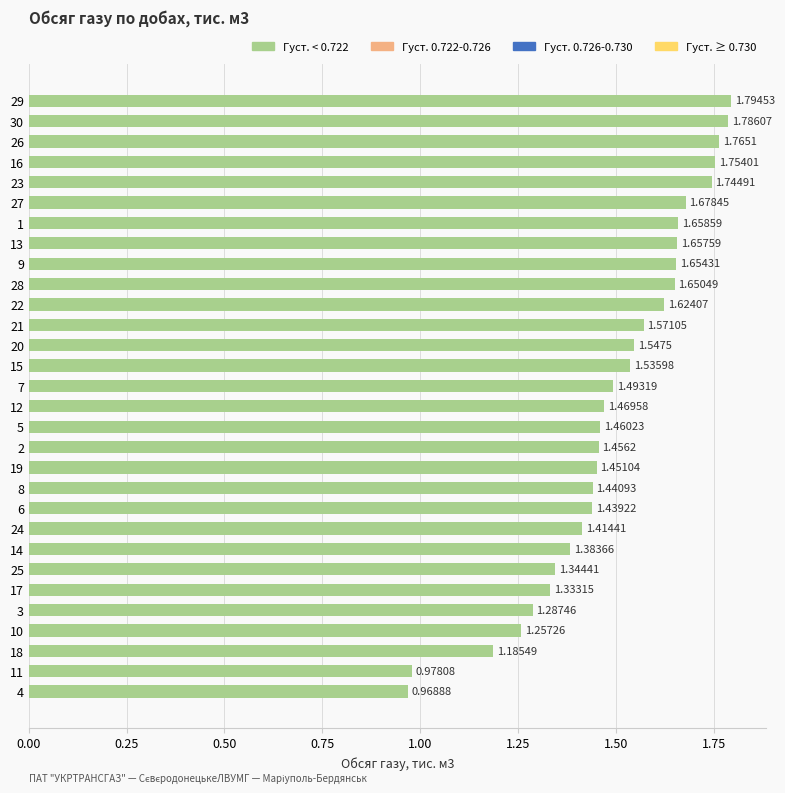

Rank the categories by value from lowest to highest.

4, 11, 18, 10, 3, 17, 25, 14, 24, 6, 8, 19, 2, 5, 12, 7, 15, 20, 21, 22, 28, 9, 13, 1, 27, 23, 16, 26, 30, 29